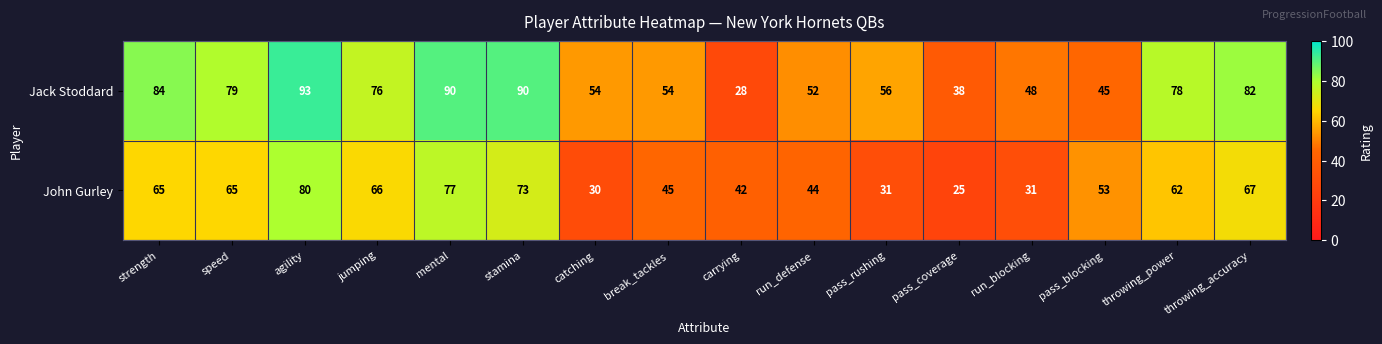

What value does the Jack Stoddard series have at jumping, to the nearest 10?

80